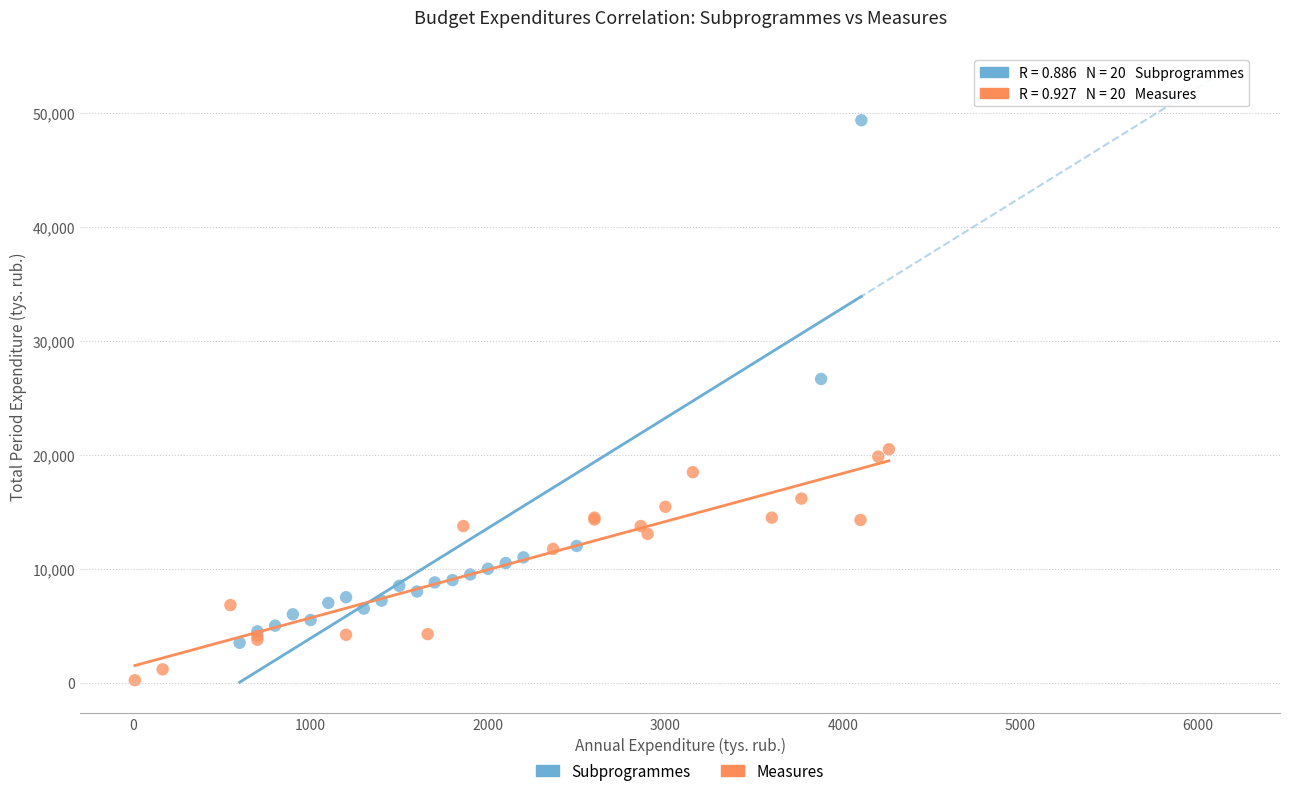

Which series has the largest Y range (max minus min)?

Subprogrammes